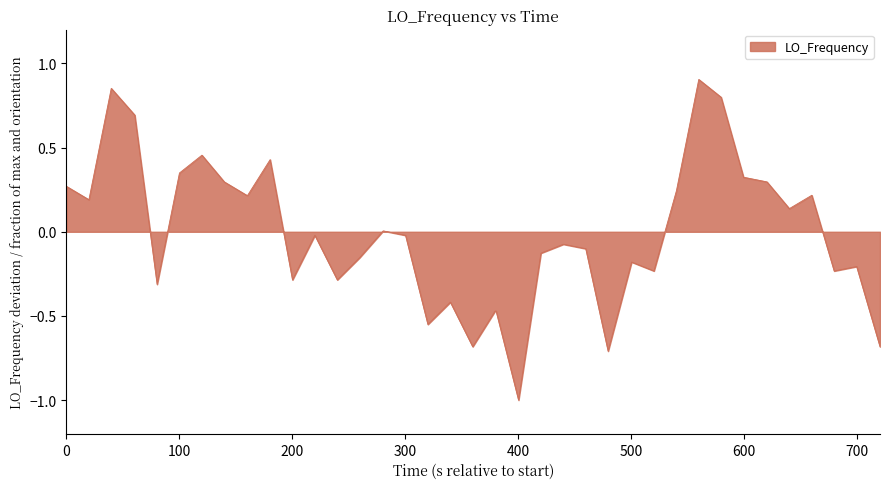

What is the difference between the maximum and minimum values?

1.9